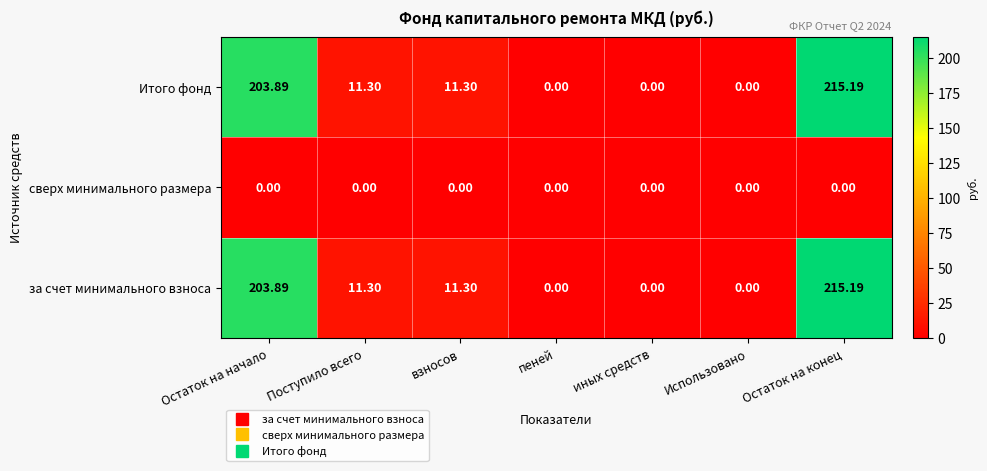

At which category is the sum across all series the highest?

Остаток на конец